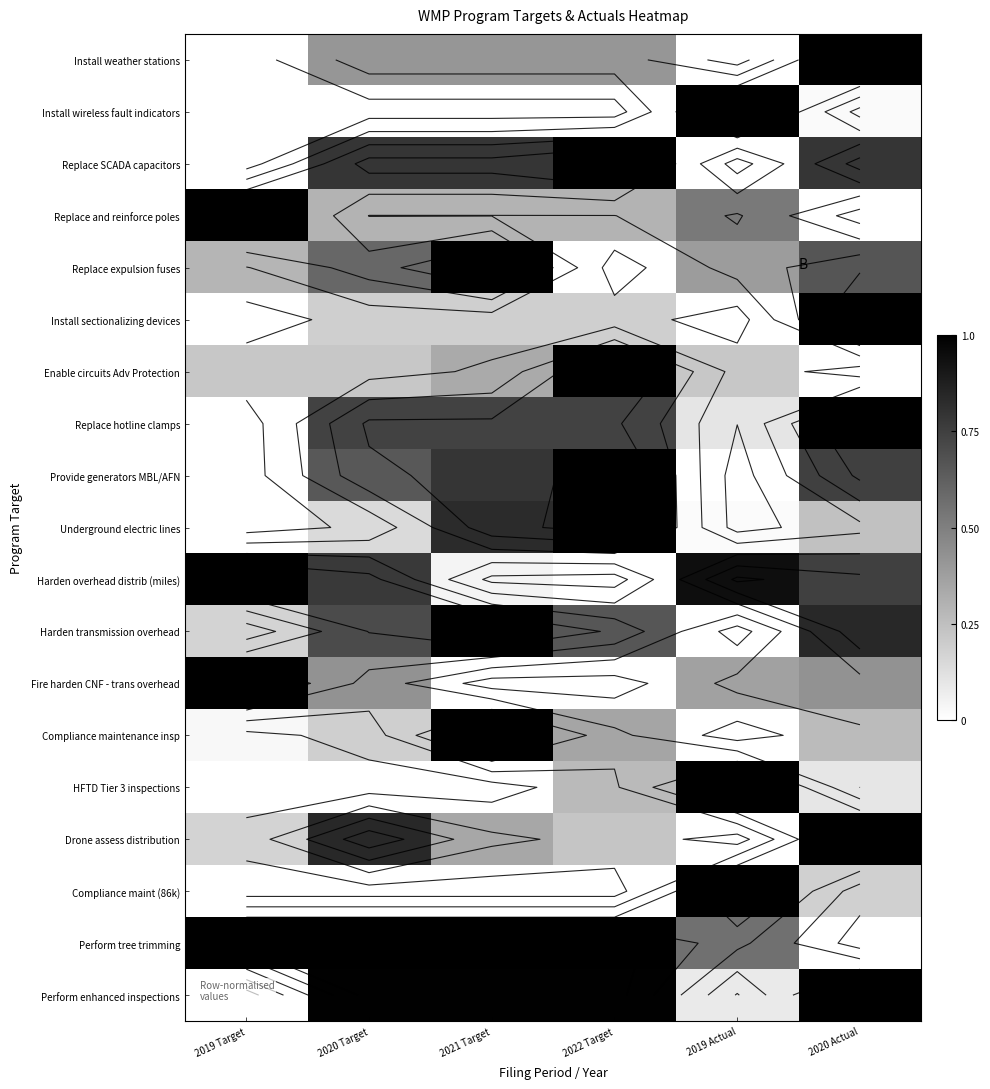

What is the highest value of the Drone assess distribution series?

1.0